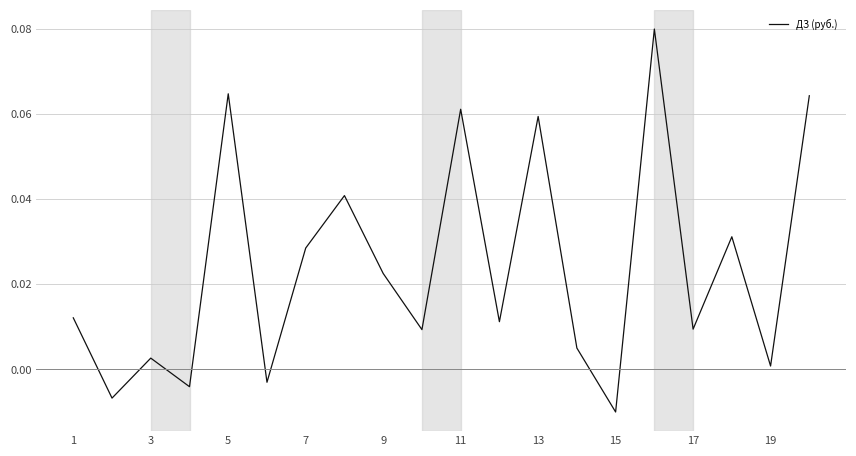

How many values are below zero?

4